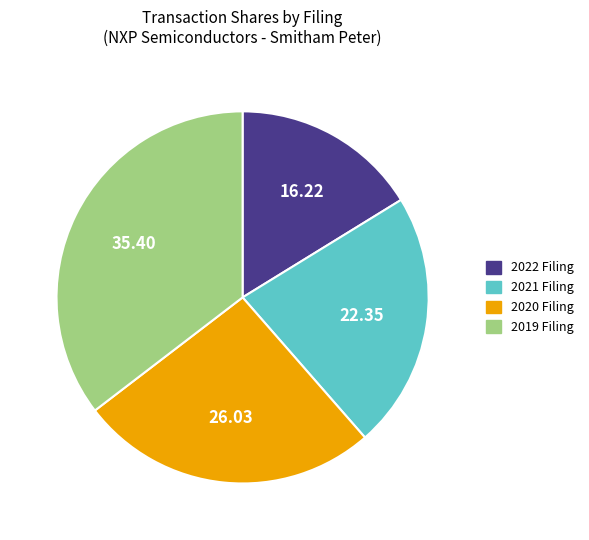

Count the number of slices in the pie.

4